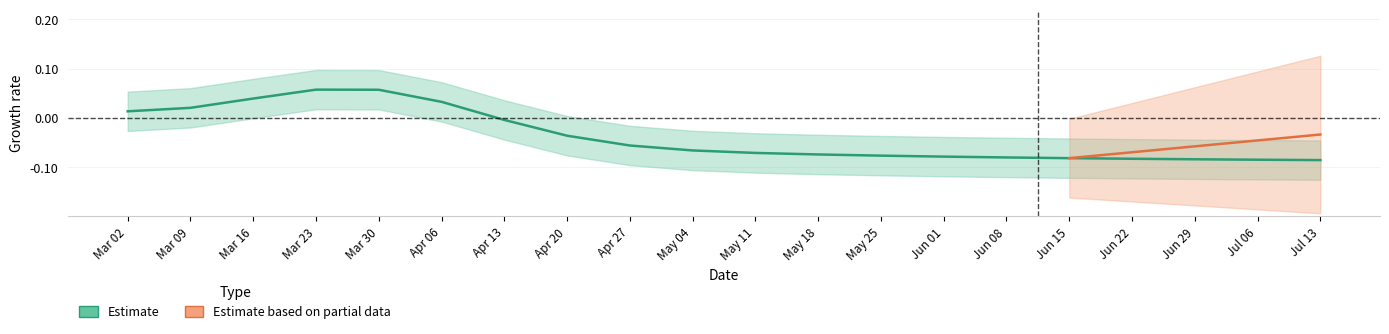

What are all the series names shown in the legend?

Estimate, Estimate based on partial data